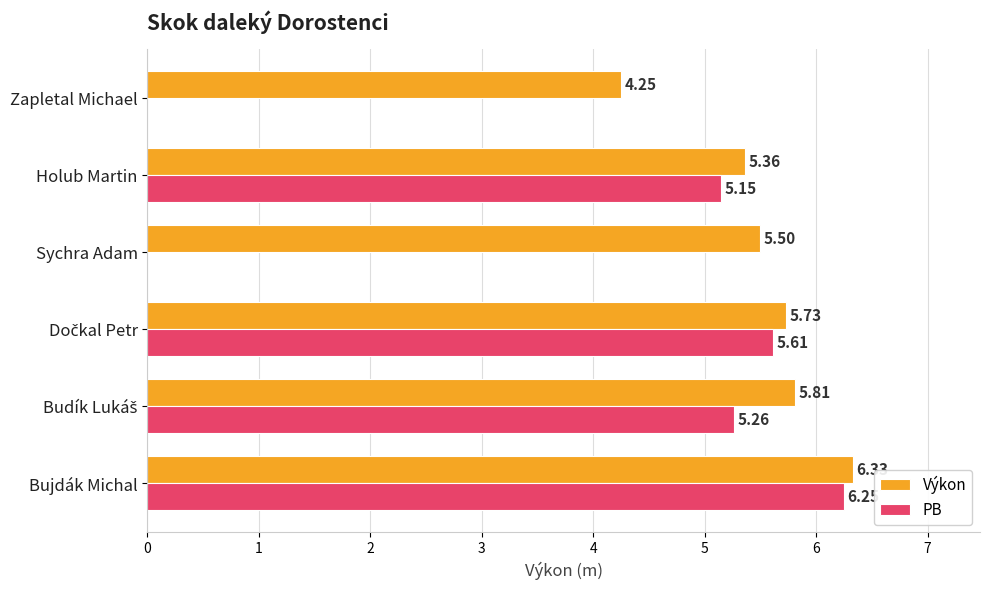

How many data points does each series have?

6